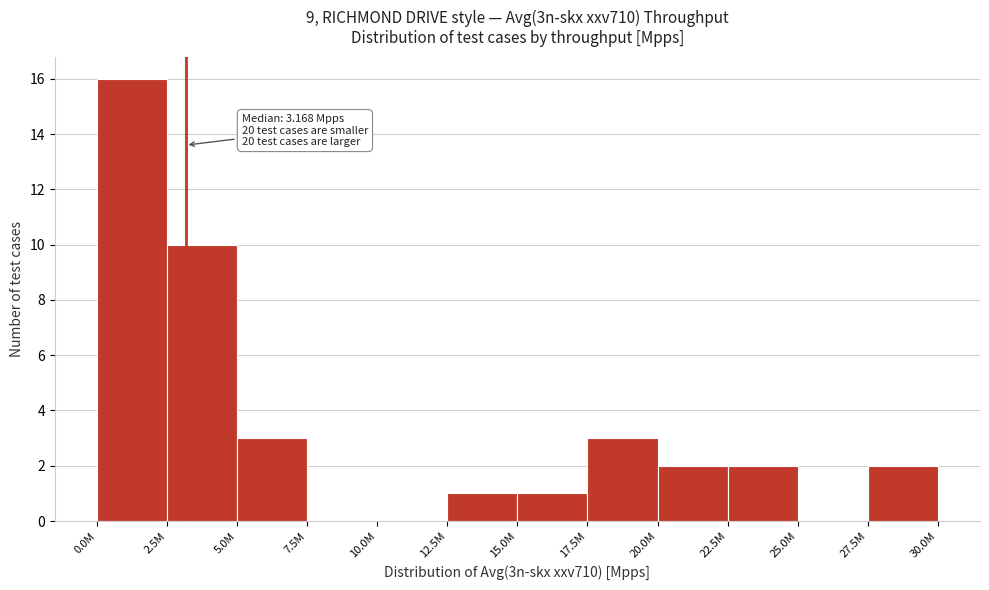

Reading left to right, extract all data points from this chart.

0.0M=16	2.5M=10	5.0M=3	7.5M=0	10.0M=0	12.5M=1	15.0M=1	17.5M=3	20.0M=2	22.5M=2	25.0M=0	27.5M=2